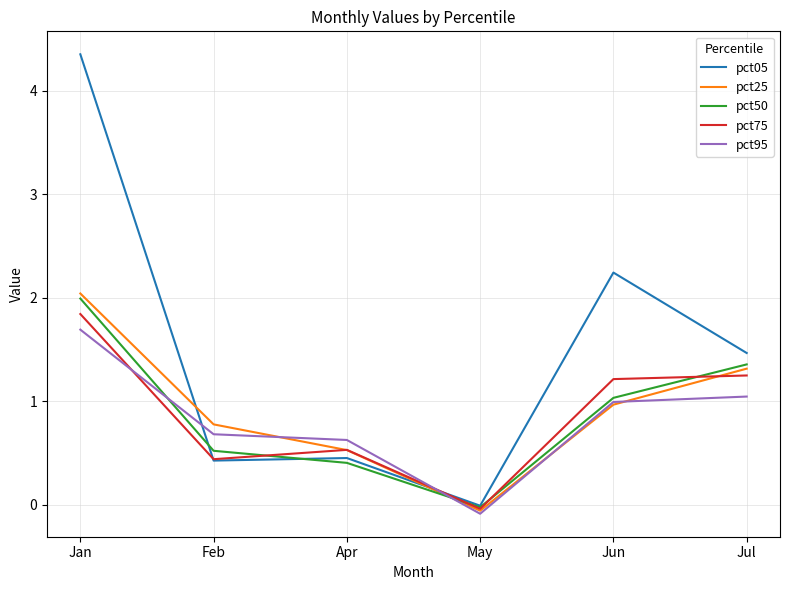

At which category is the sum across all series the highest?

Jan